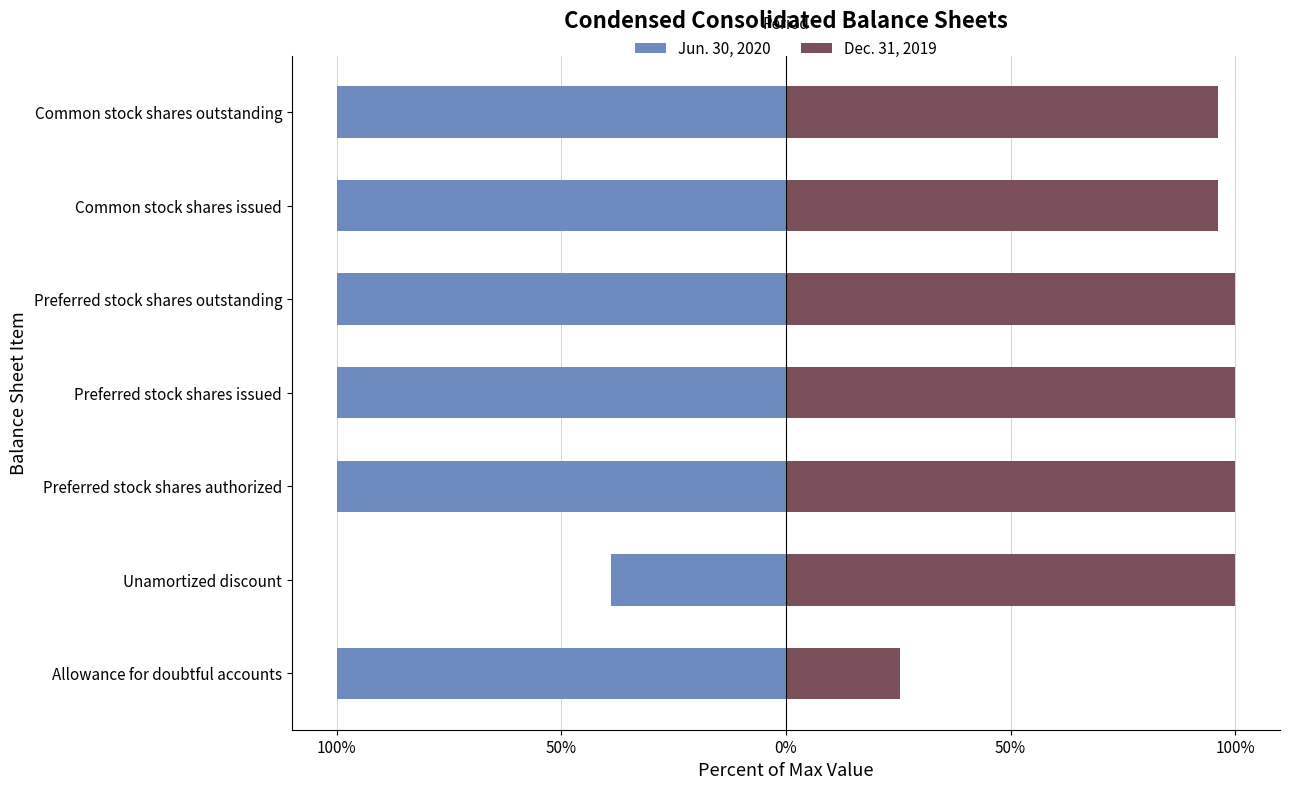

What are all the series names shown in the legend?

Jun. 30, 2020, Dec. 31, 2019